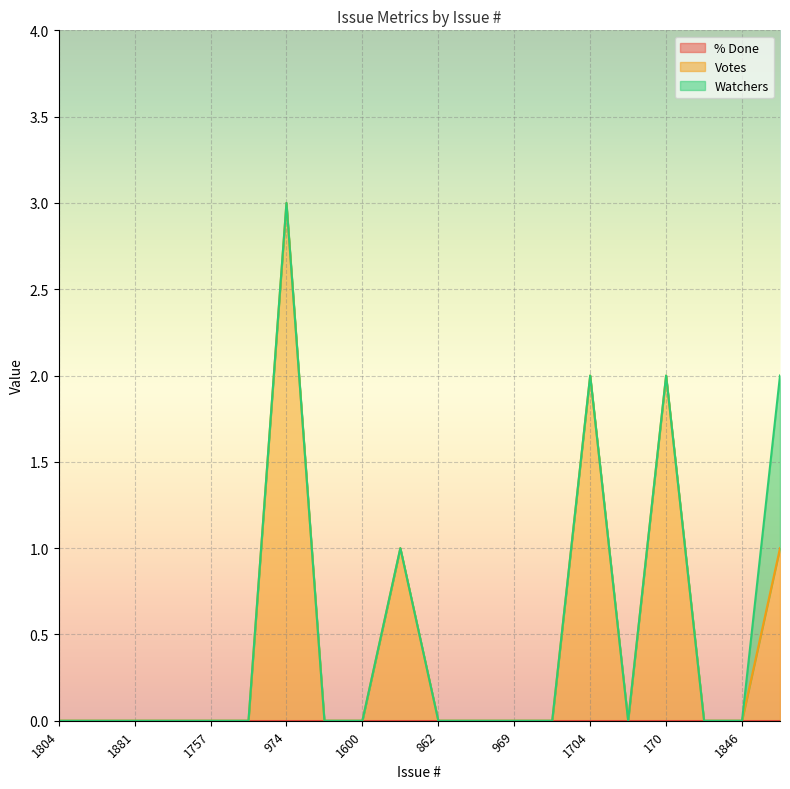

Where is % Done nearest to the value 0?

1804